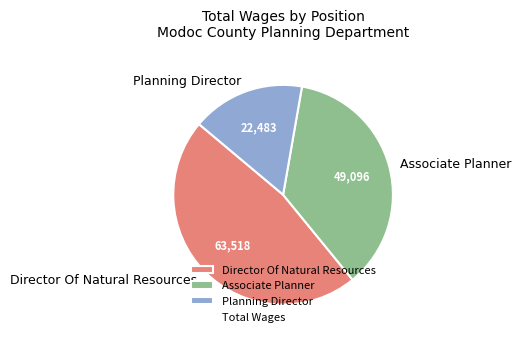

Do Director Of Natural Resources and Associate Planner together represent more than half of the pie?

Yes